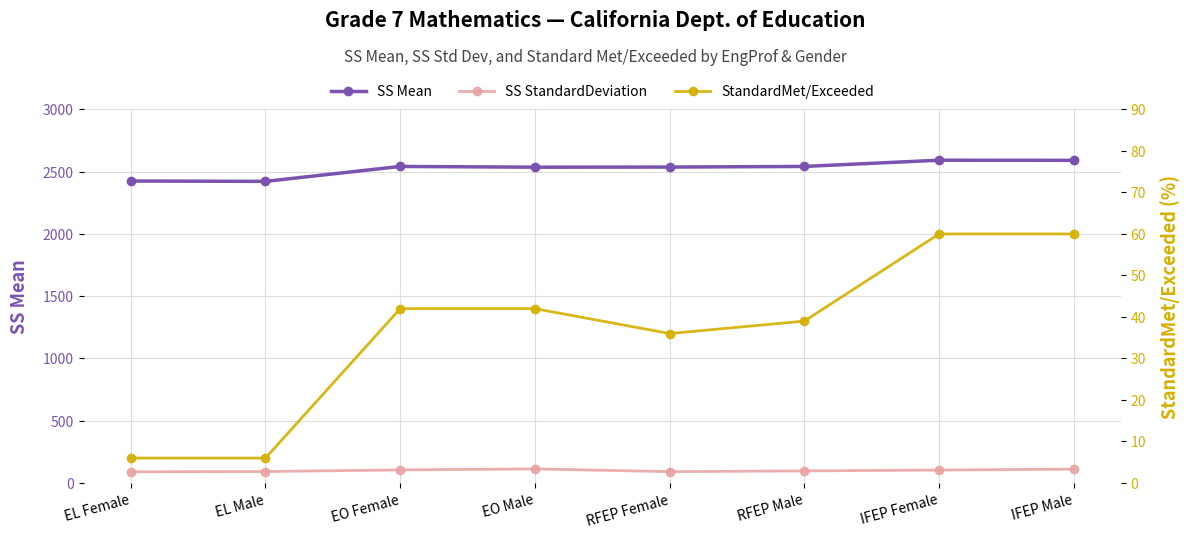

How many interior local peaks does the SS StandardDeviation series have?

1